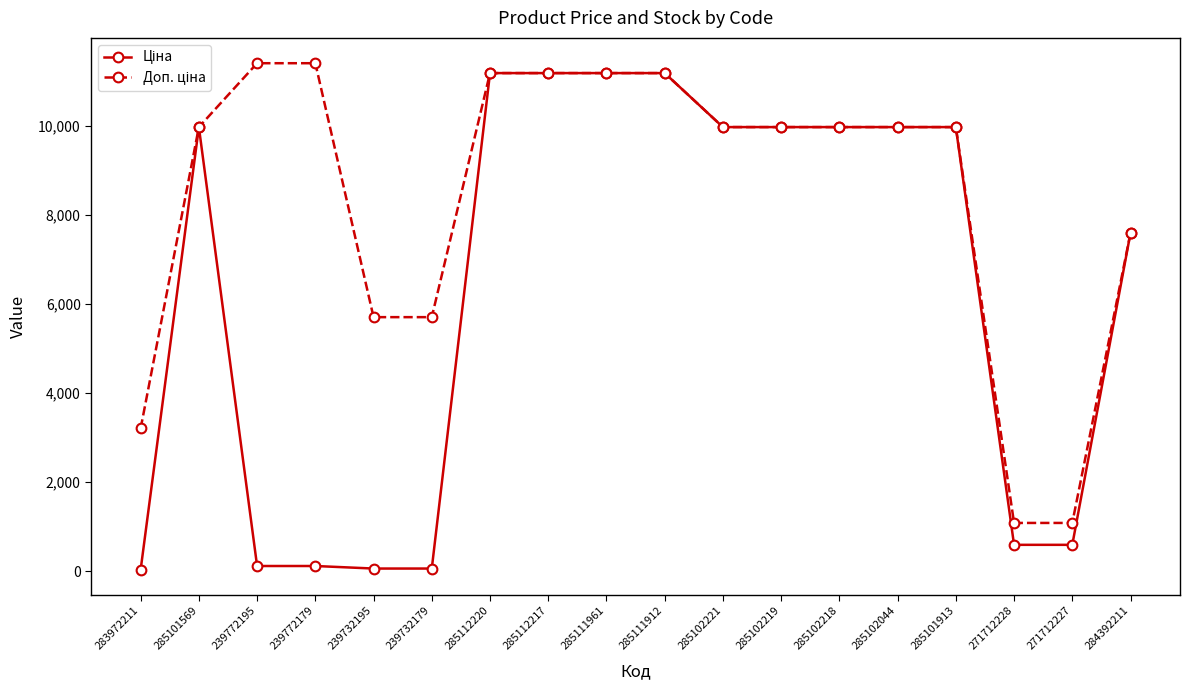

What is the greatest value displayed?

11410.0